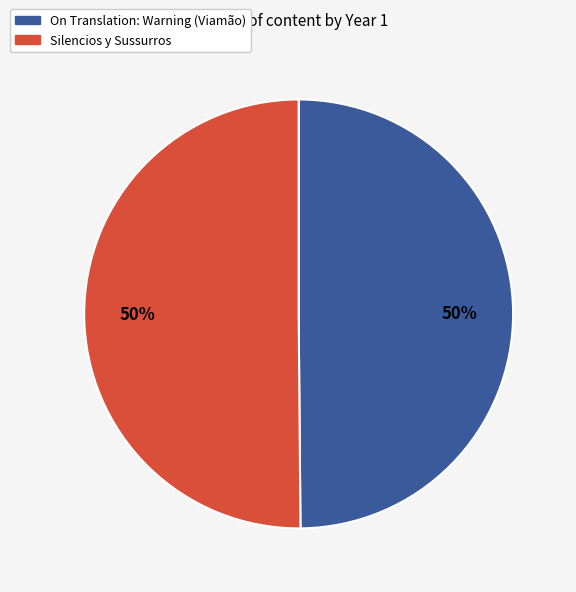

What is the ratio of the value at On Translation: Warning (Viamão) to the value at Silencios y Sussurros?

1.0